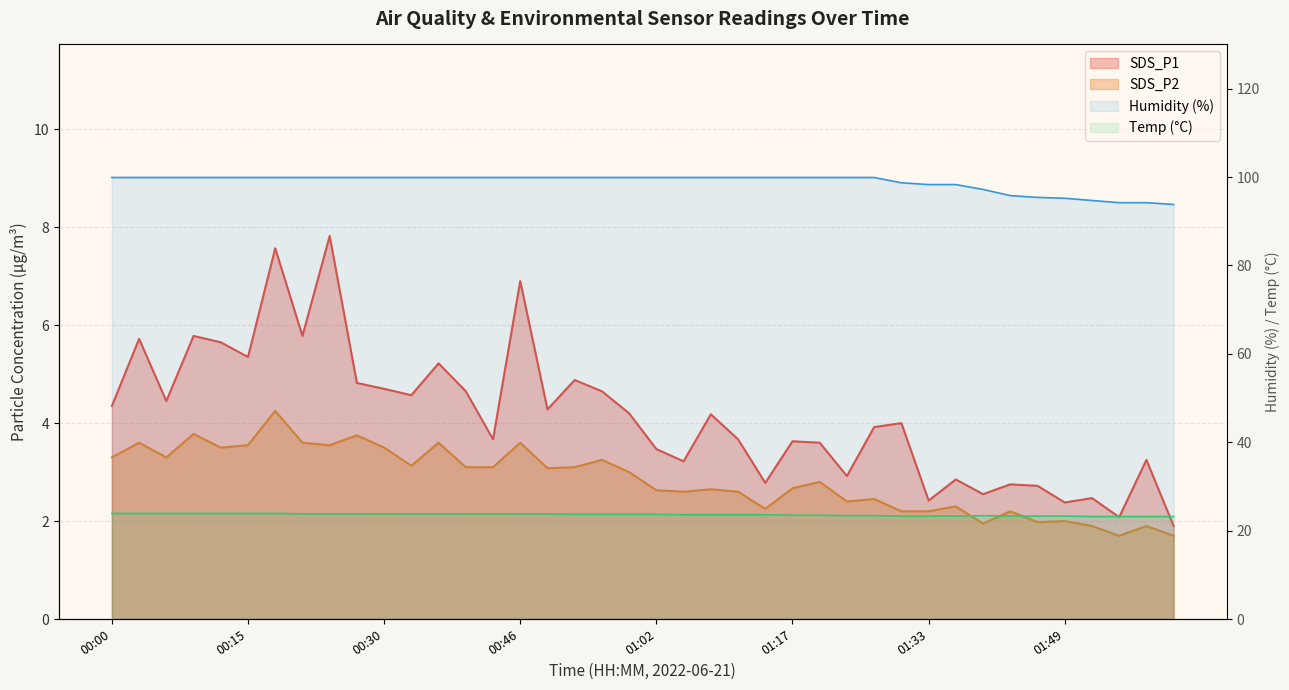

Does the chart have visible grid lines?

Yes